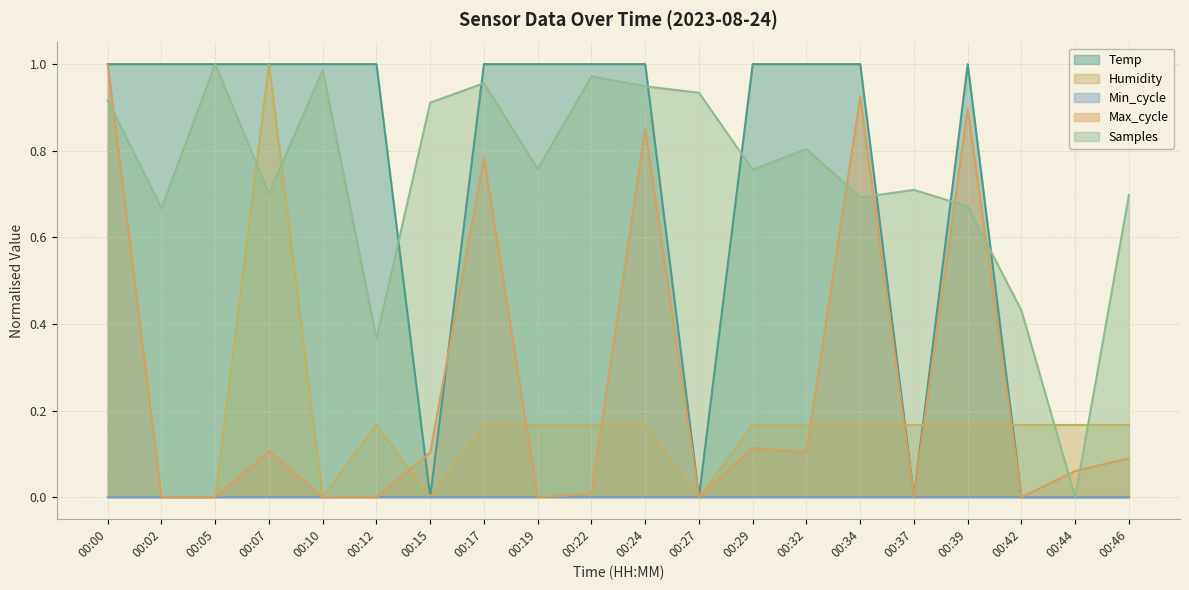

Does the chart have visible grid lines?

Yes